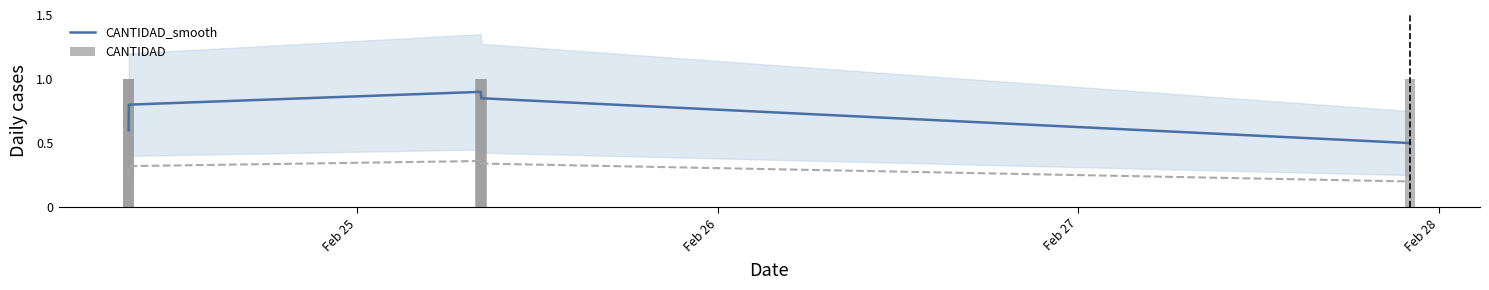

True or false: CANTIDAD_smooth has a value of 0.3 at Feb 27.

False